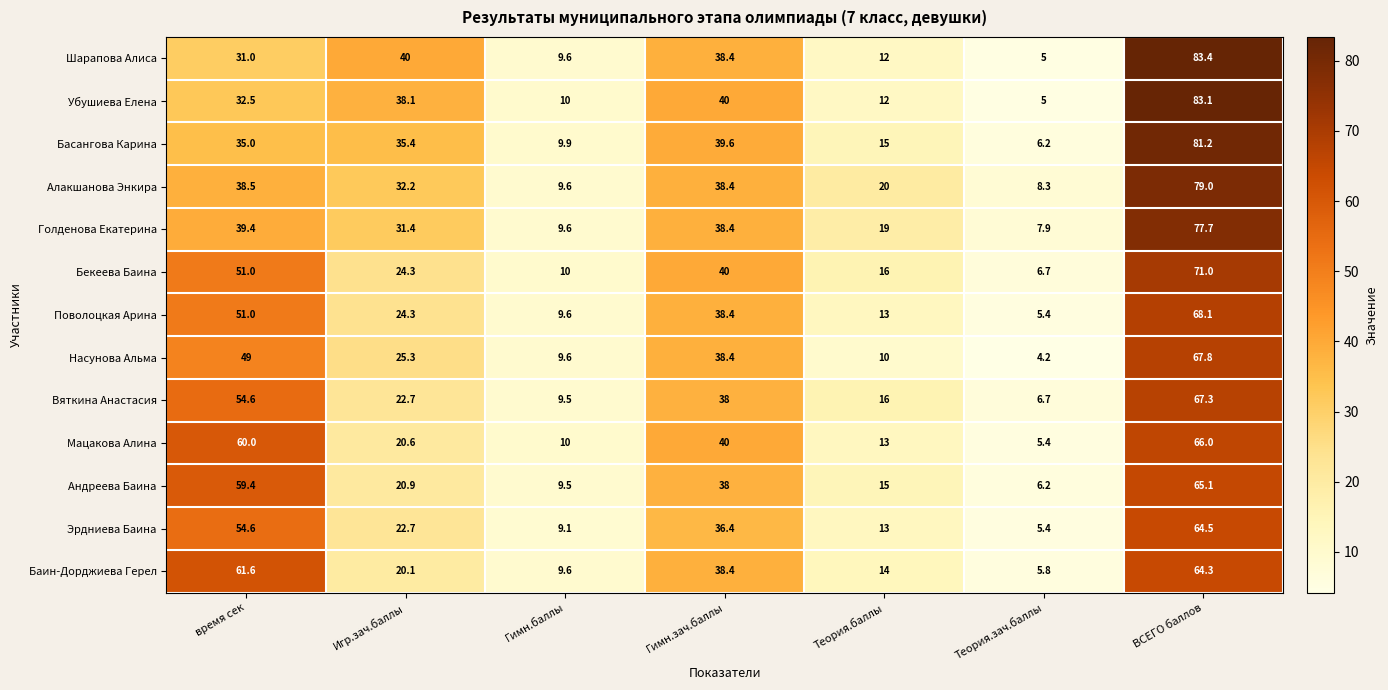

What is the sum of all Баин-Дорджиева Герел values?

213.8